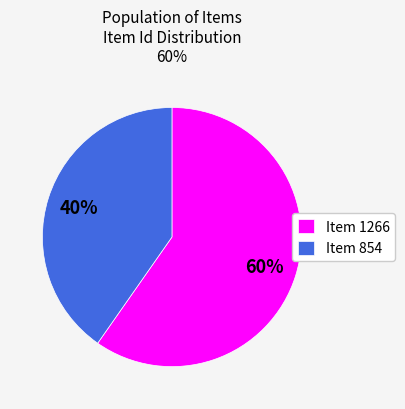

How many segments does this pie chart have?

2